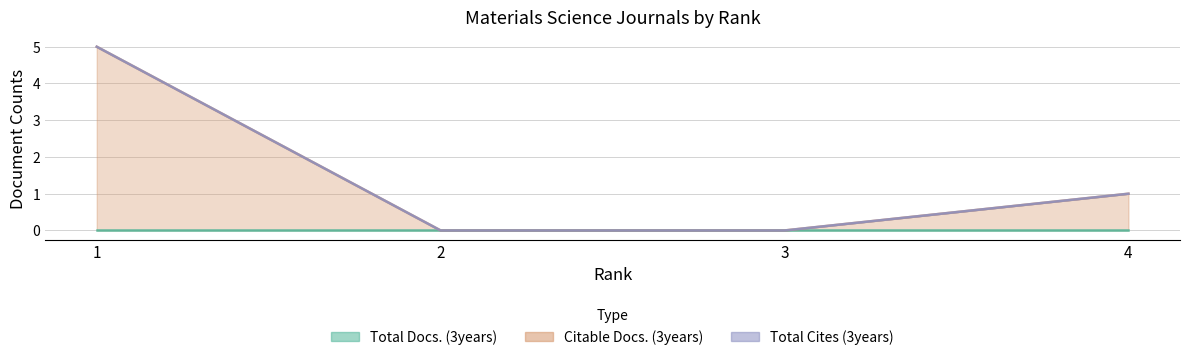

True or false: Total Cites (3years) and Total Docs. (3years) intersect in this chart.

False